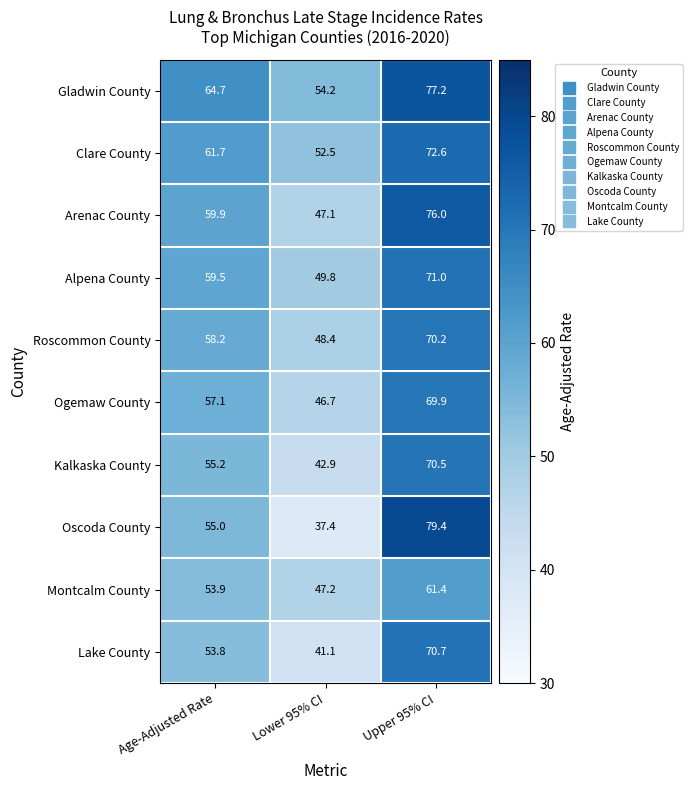

Between Age-Adjusted Rate and Lower 95% CI, which series saw the biggest shift?

Oscoda County